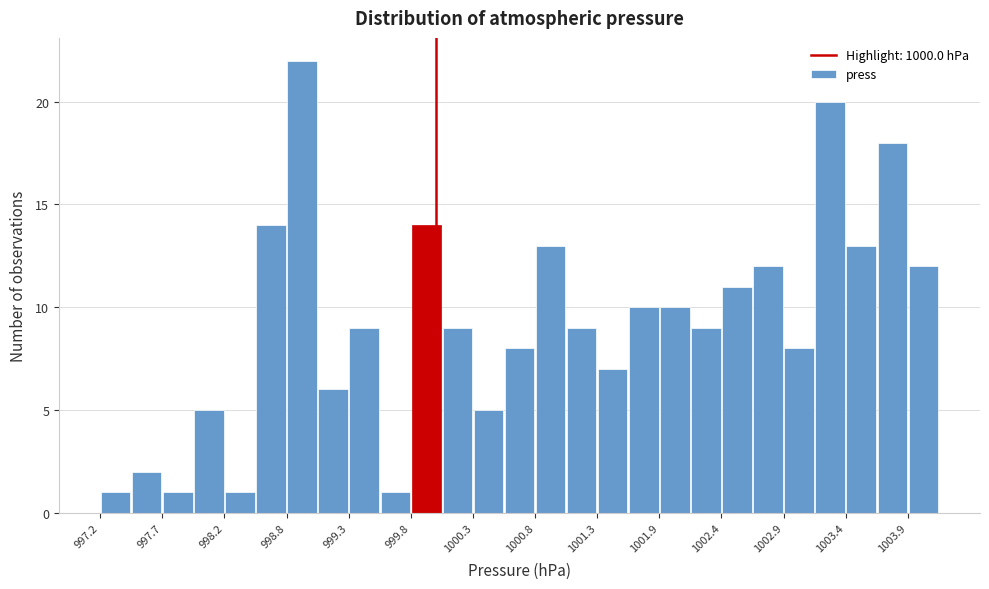

Read against the x-axis, roughly where is the centre of the tallest bar?

998.9